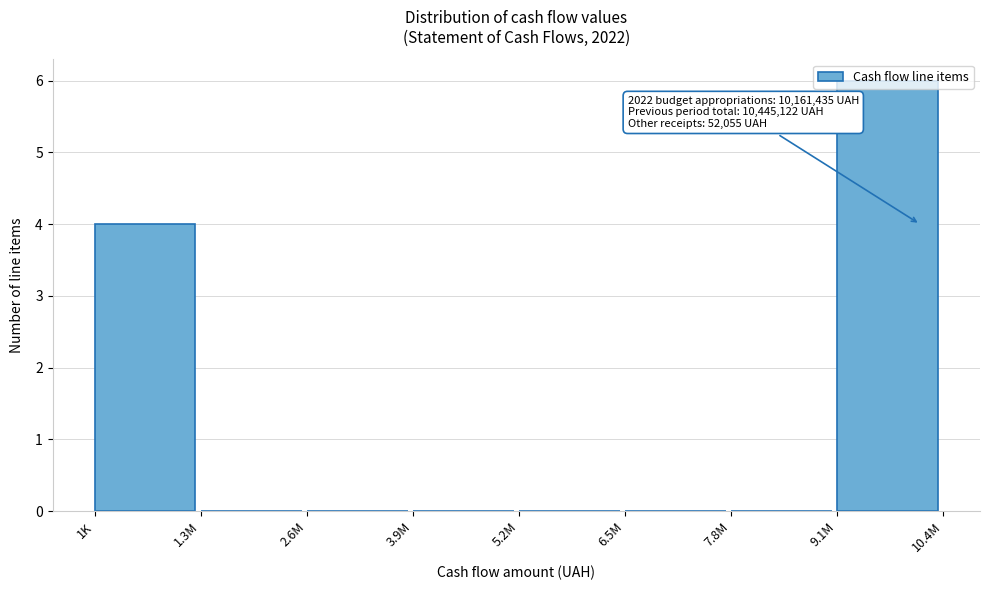

What is the change in value from 1K to 1.3M?

-4